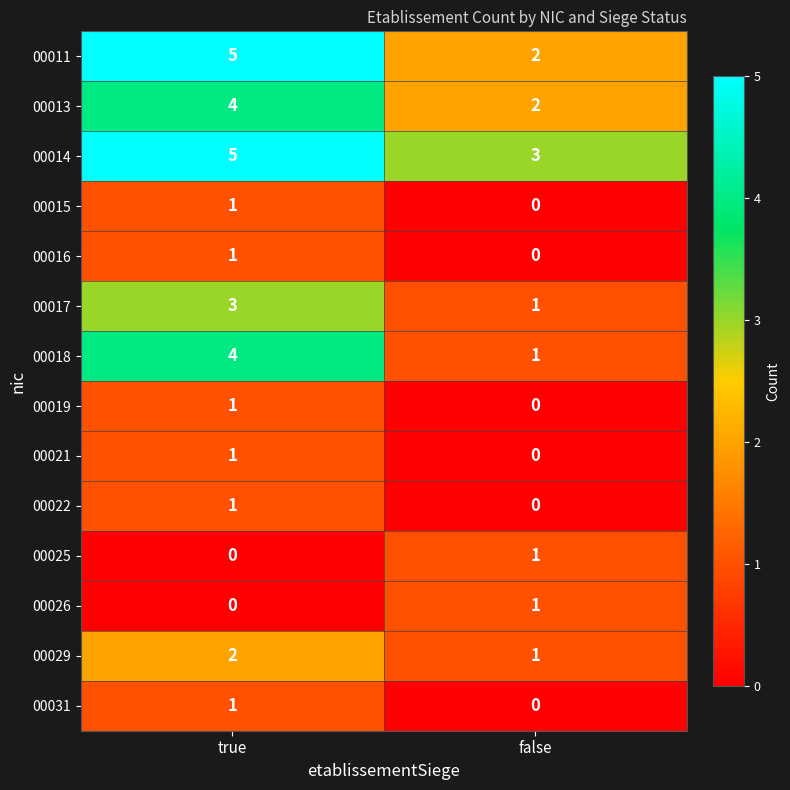

Which category has the lowest value in the 00025 series?

true